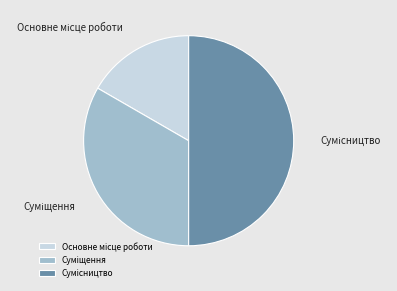

Count the number of slices in the pie.

3